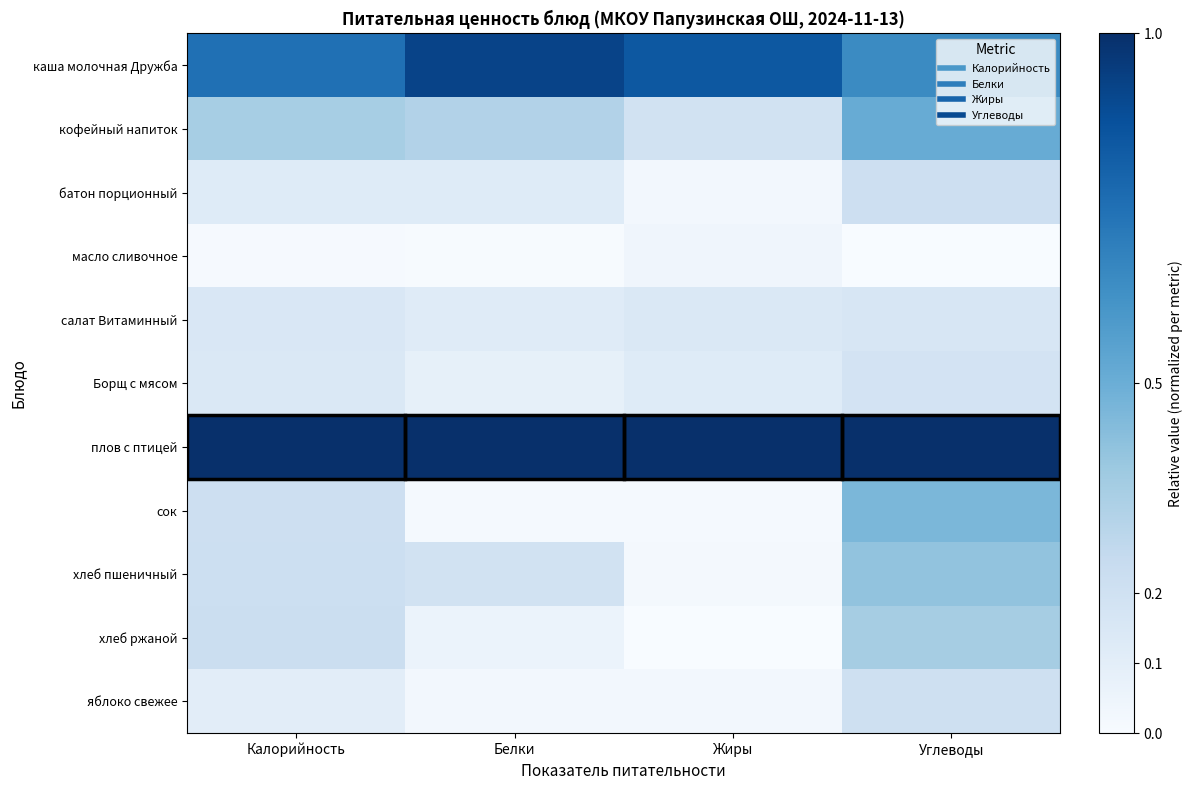

Which series has the largest total across all categories?

плов с птицей